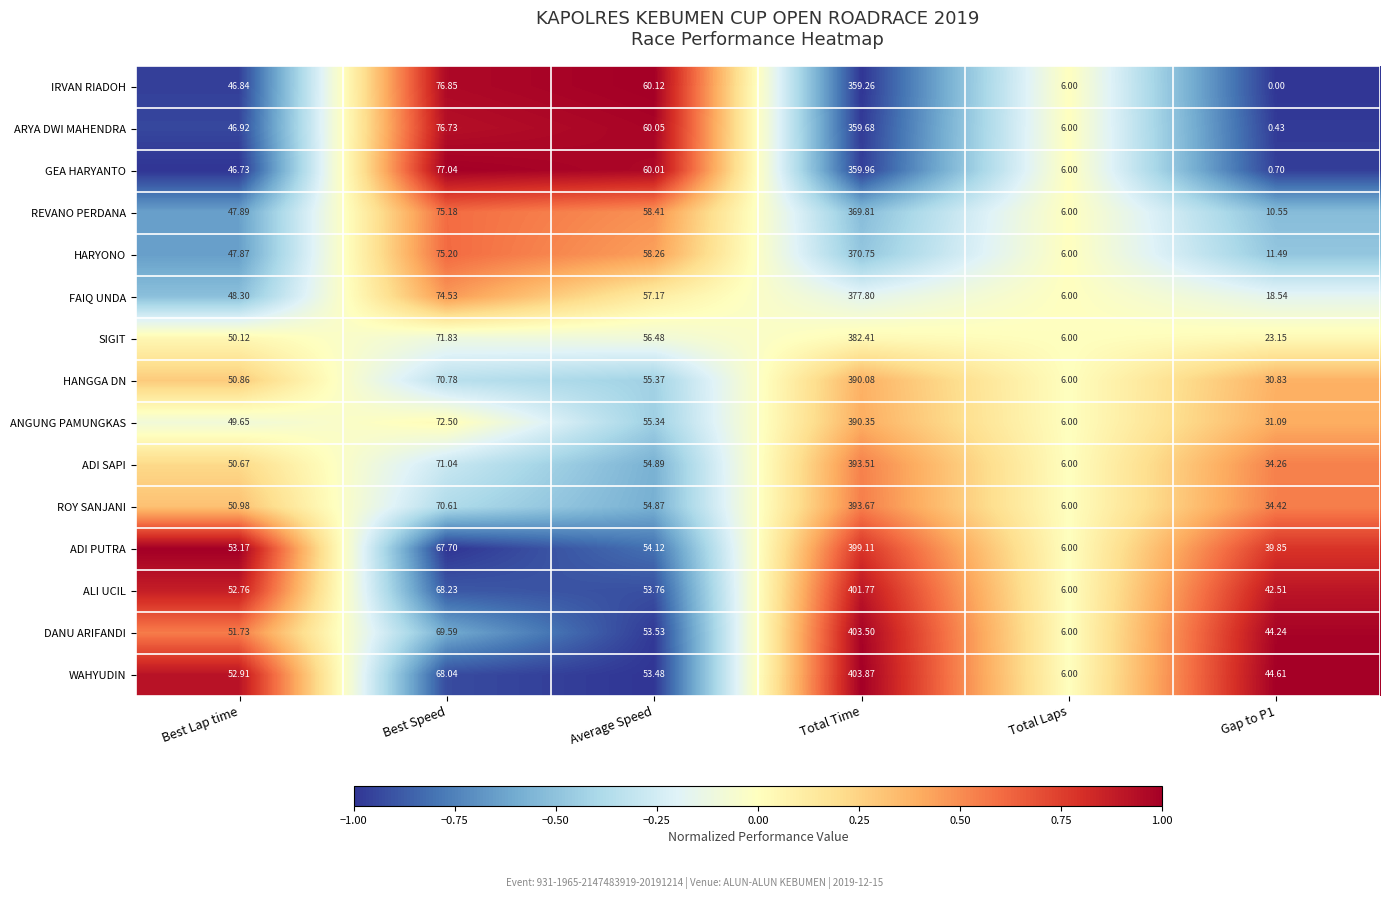

Is the value of ANGUNG PAMUNGKAS at Gap to P1 greater than the value of GEA HARYANTO at Gap to P1?

Yes